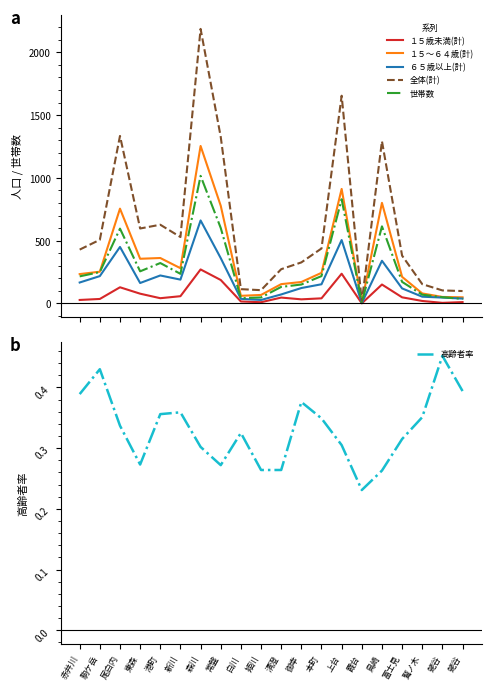

How many interior local valleys does the 世帯数 series have?

4